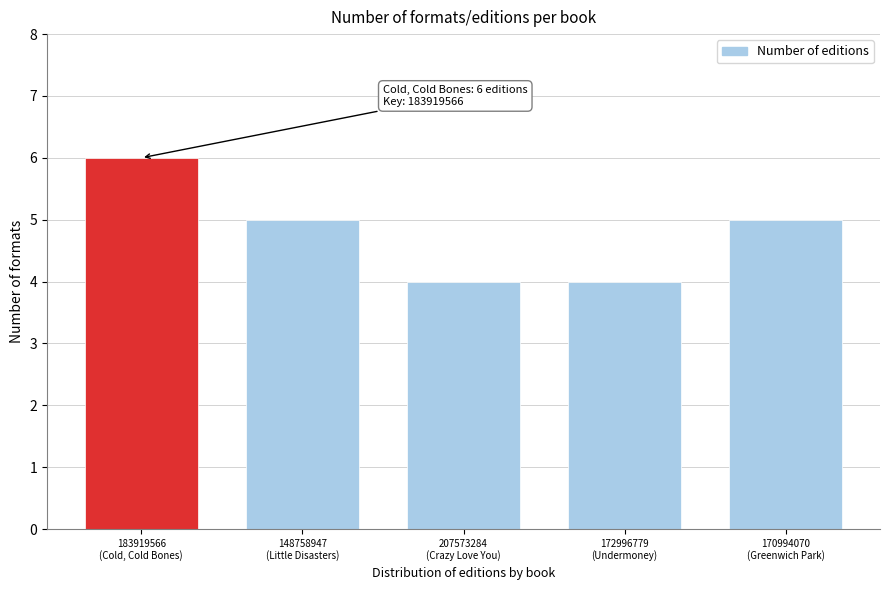

Reading left to right, extract all data points from this chart.

6	5	4	4	5